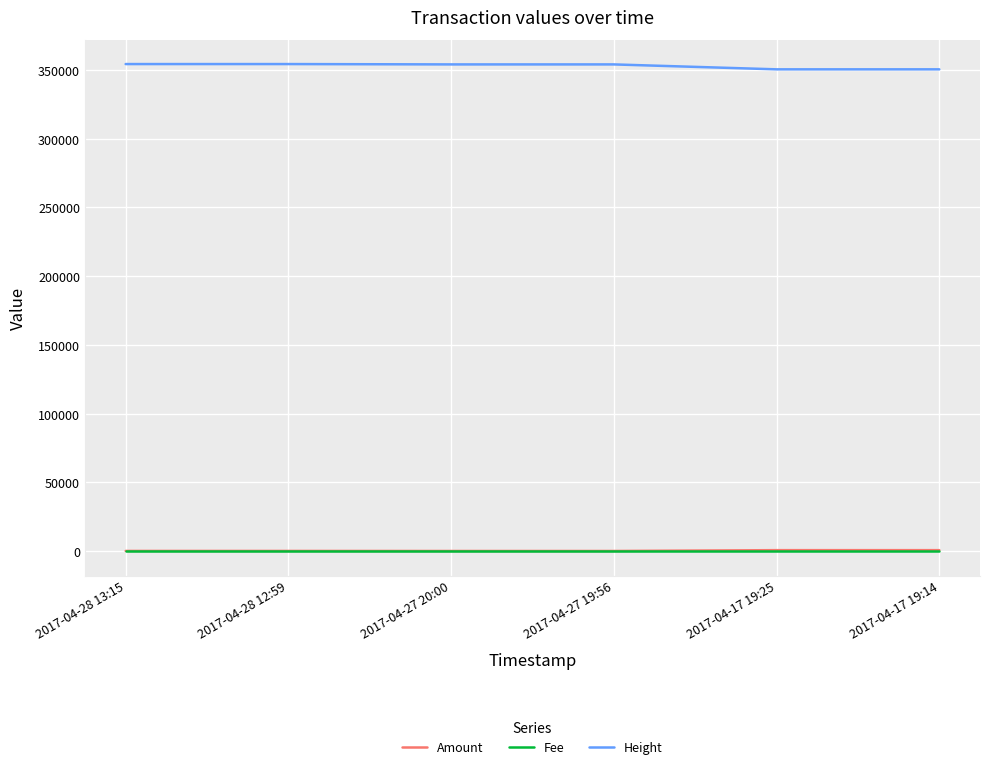

The value of Height at 2017-04-28 13:15 is 595268. True or false?

False